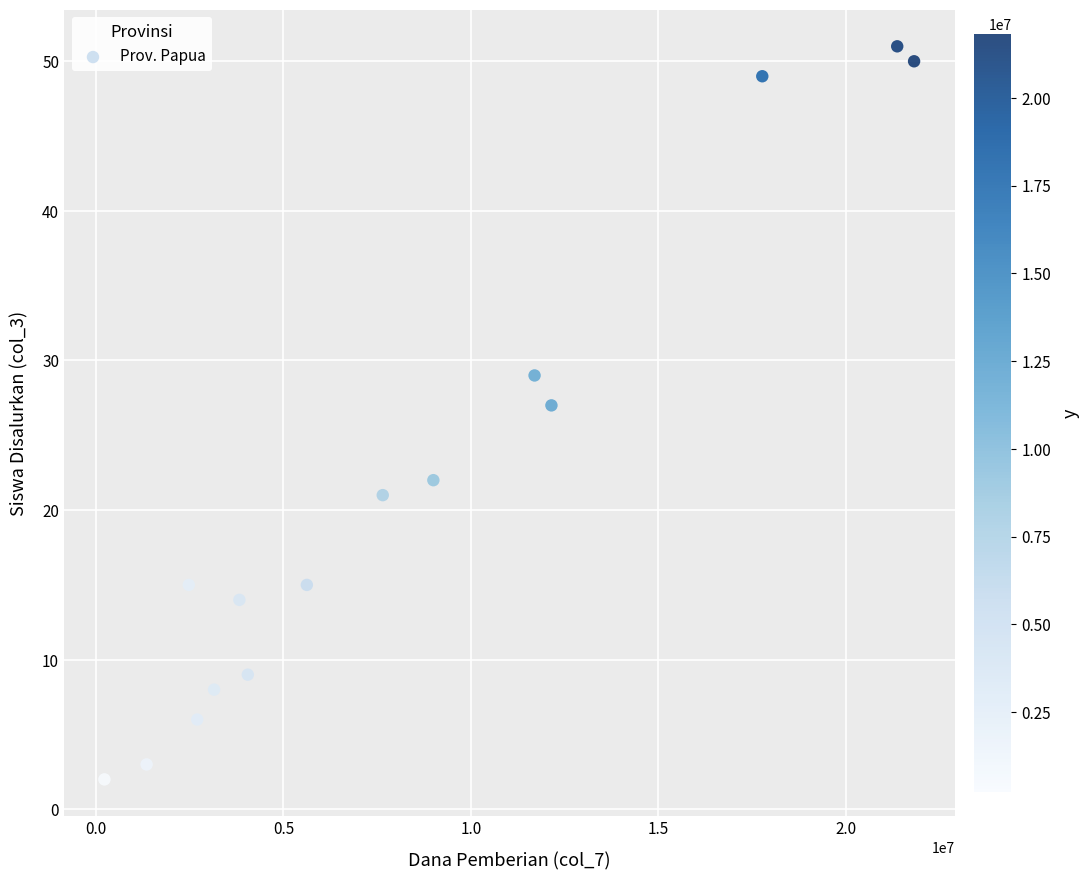

What is the range of Y values (max minus min)?

49